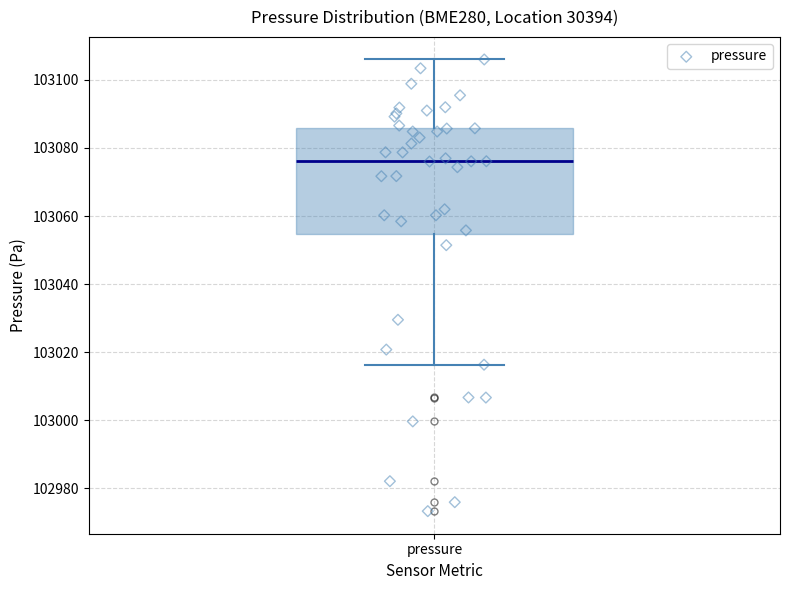

Transcribe this box plot: give where the median line is, the range the box spans, and where the two whiskers end, as read against the y-axis. The values are not printed on the chart, so give them approximately, as read against the axis.

median 103076, box 103054 to 103086, whiskers 103016 to 103106